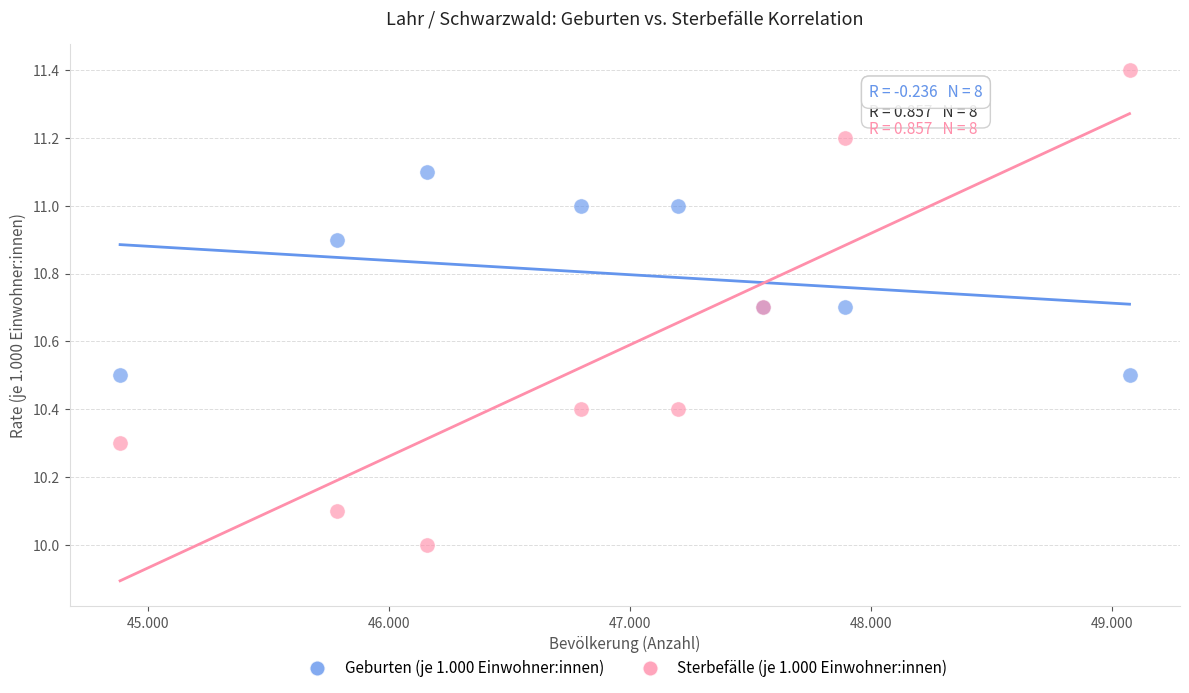

Which series reaches the maximum Y coordinate?

Sterbefälle (je 1.000 Einwohner:innen)